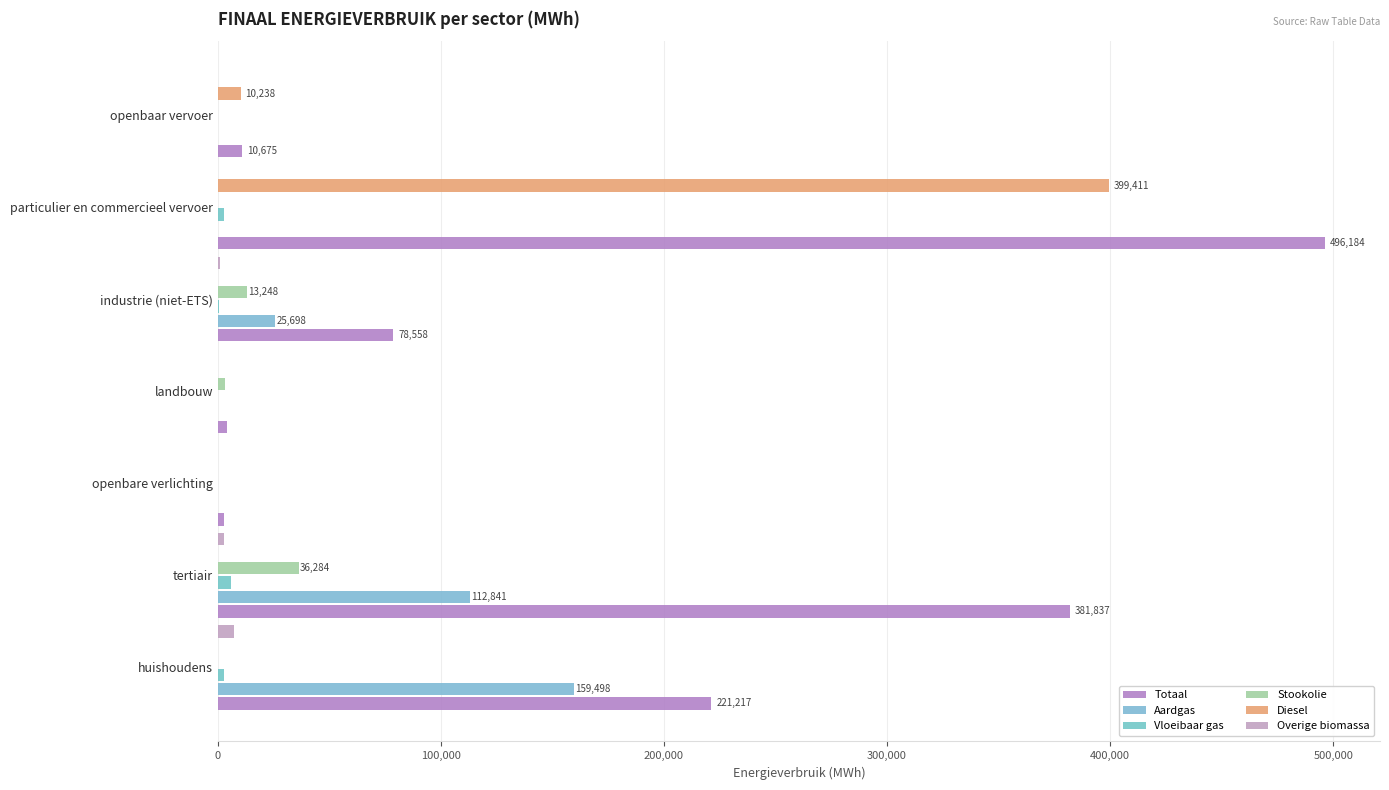

How many categories are shown in the chart?

7